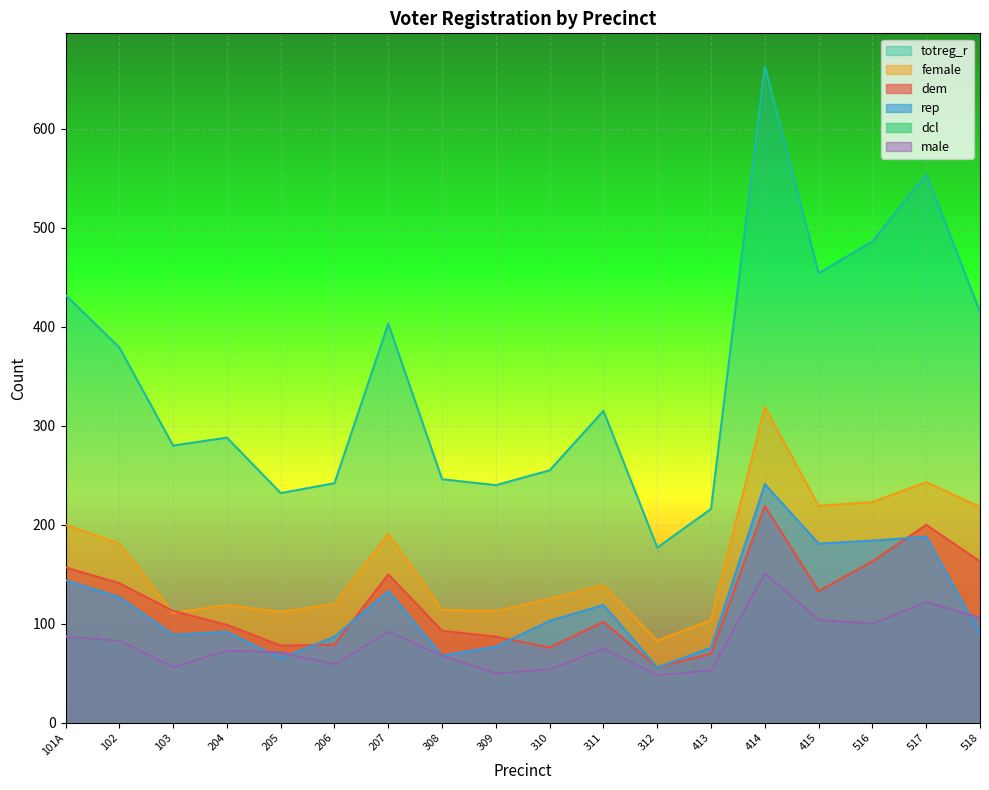

What is the difference between the rep values at 205 and 206?

22